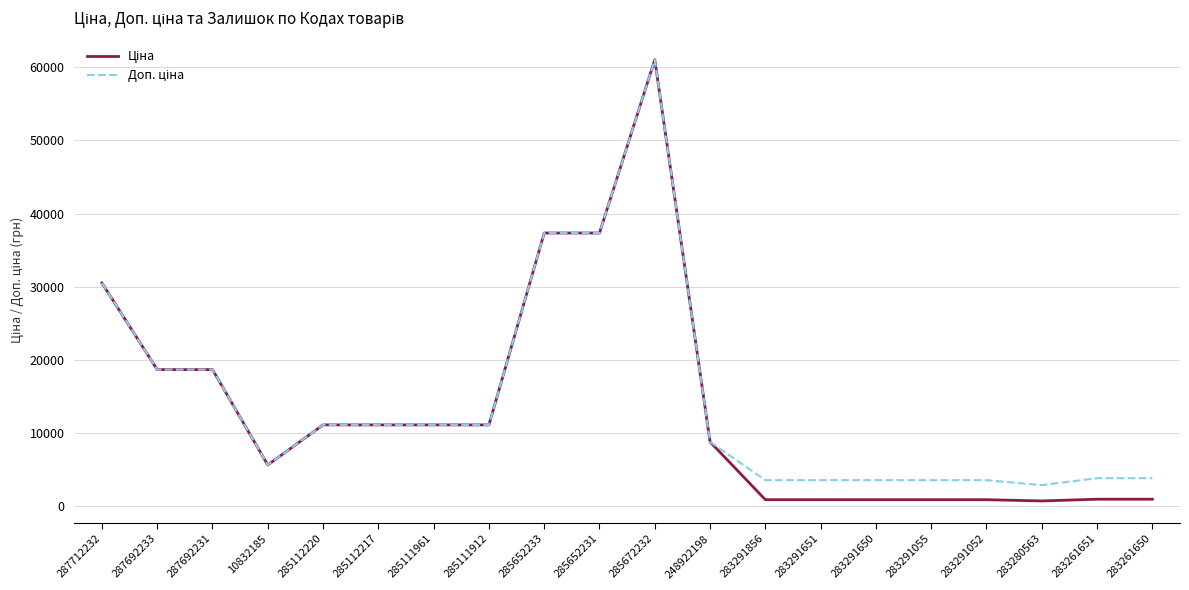

Which category has the highest value across all series?

285672232